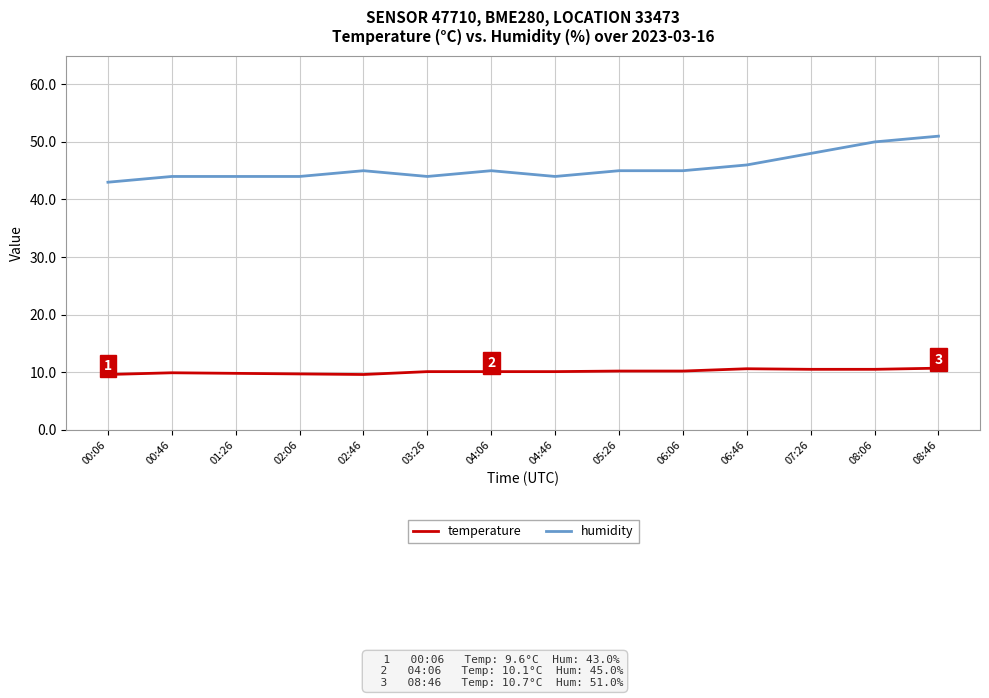

True or false: temperature has a value of 9.6 at 00:06.

True